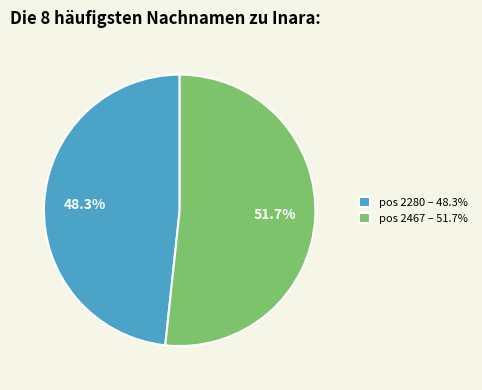

What percentage is NOT represented by pos 2467 – 51.7%?

48.3%